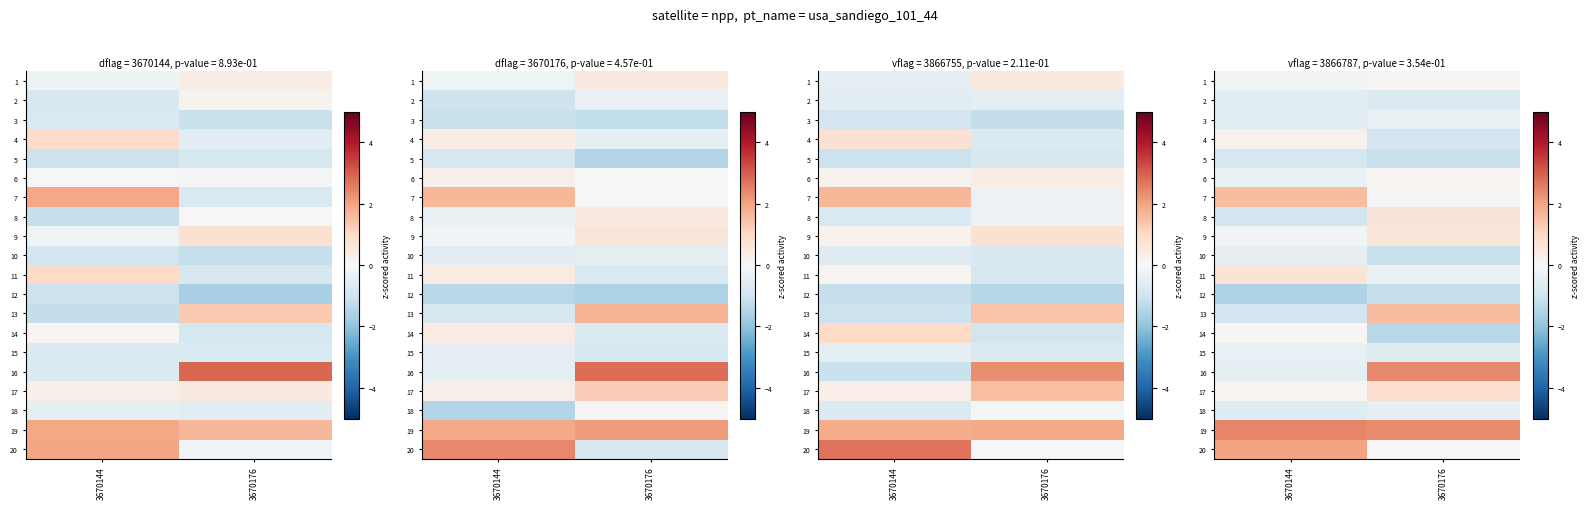

Where is 16 nearest to the value 0?

3670144